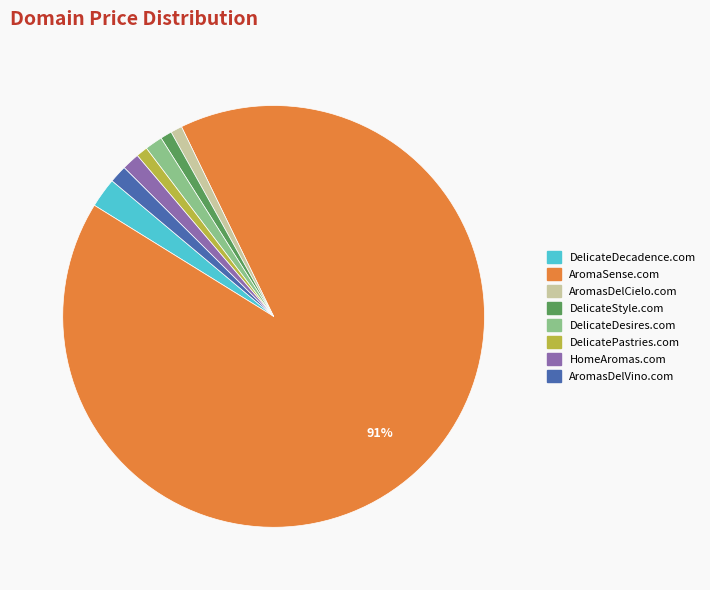

To the nearest percent, what percentage of the pie is DelicateDecadence.com?

2%